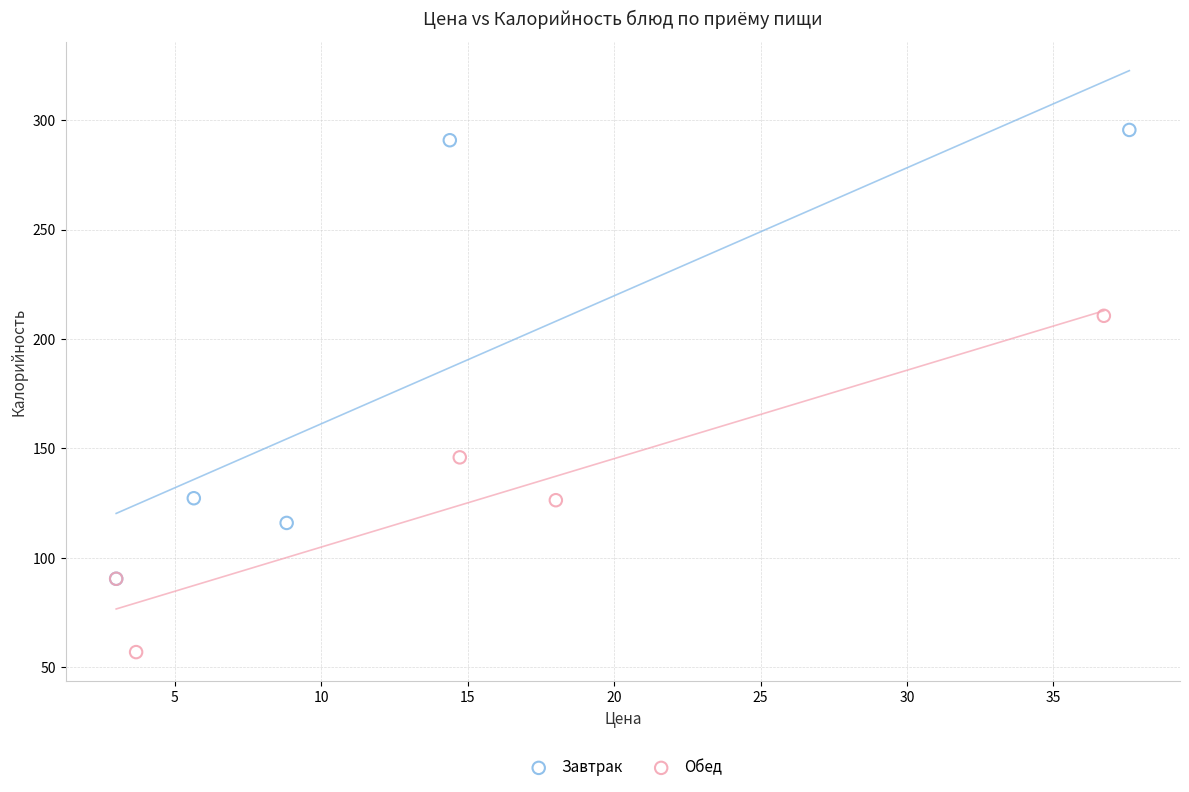

Which series has the widest spread of Y values?

Завтрак